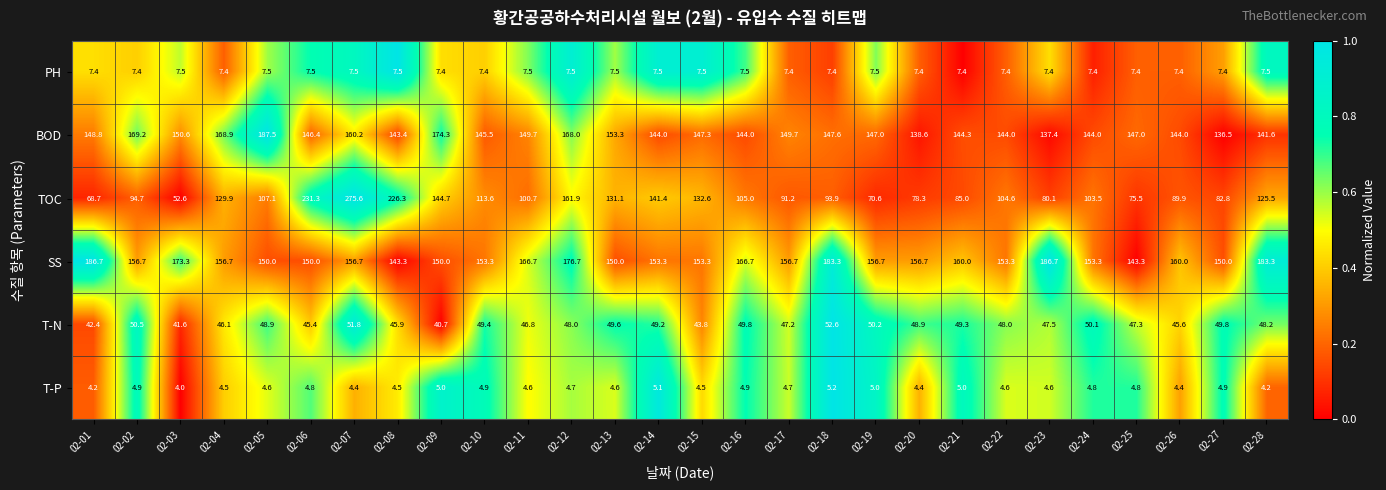

Which series has the largest total across all categories?

SS